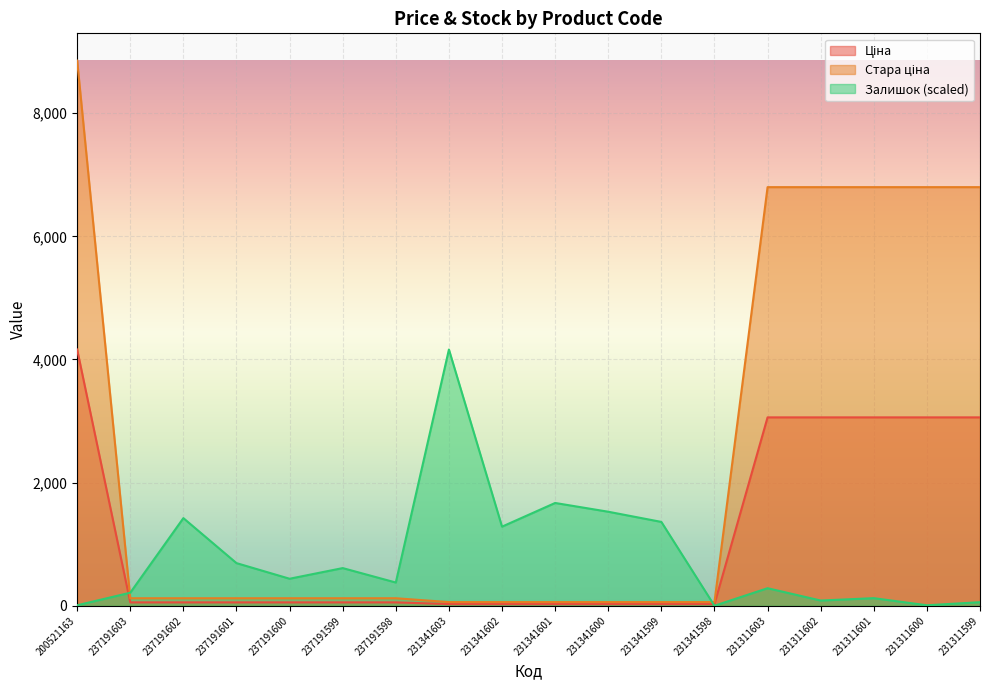

Which series has the widest spread of values?

Стара ціна